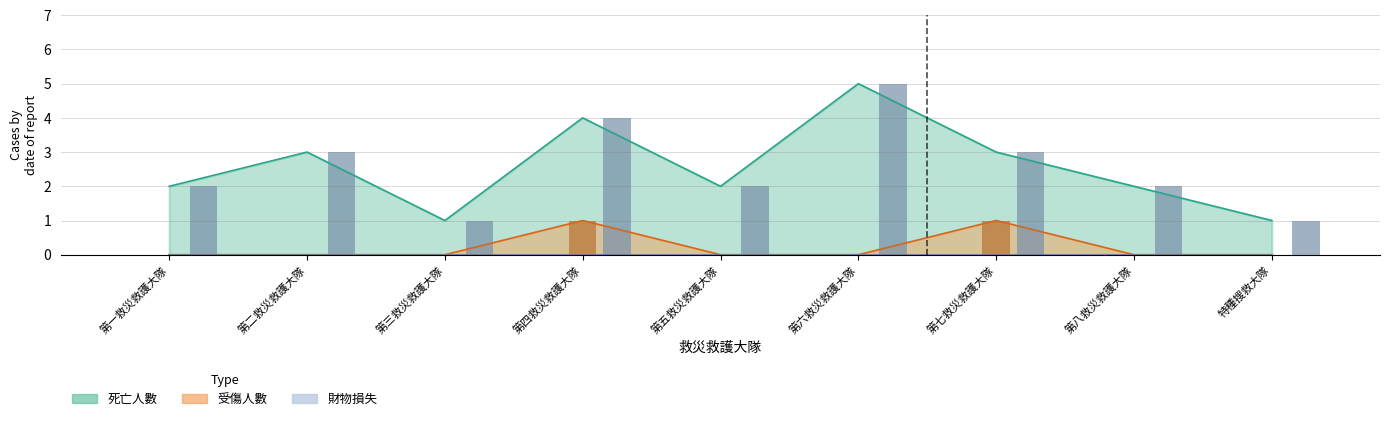

How many data points does each series have?

9